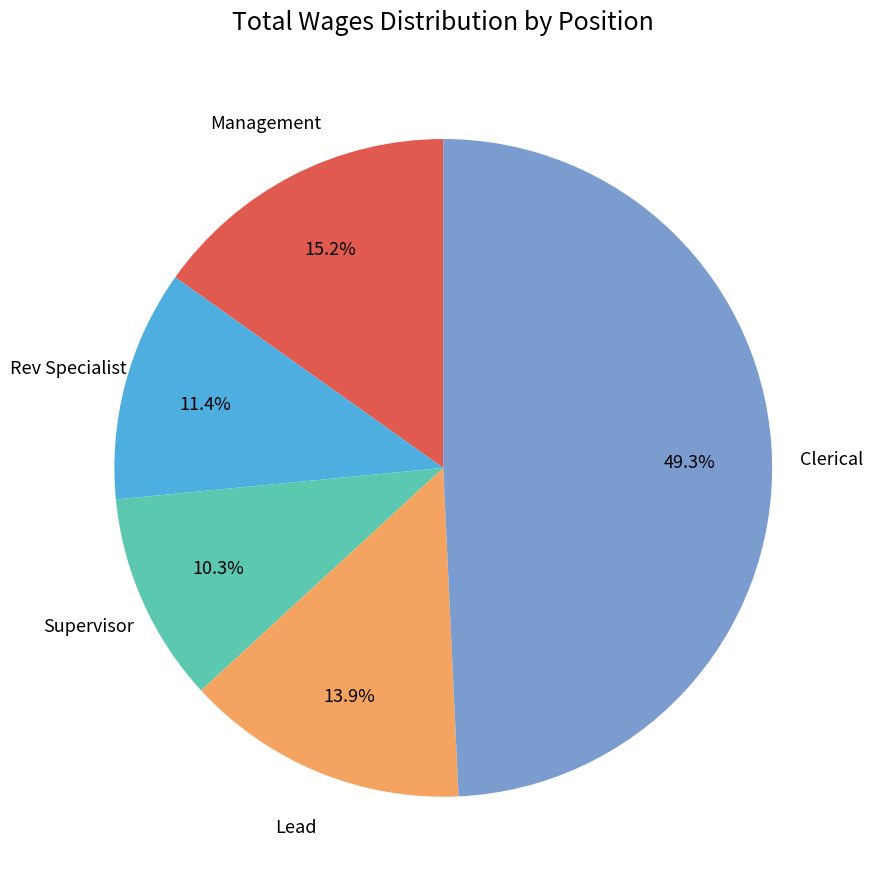

Is there a majority slice in this chart?

No